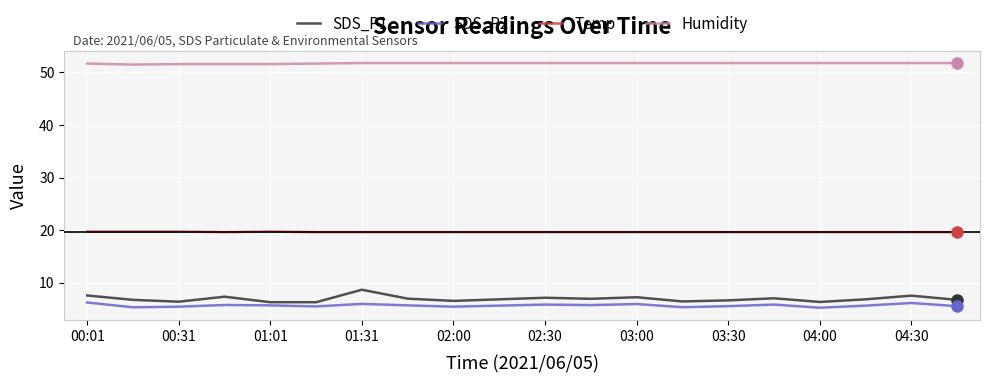

Does the chart have visible grid lines?

Yes